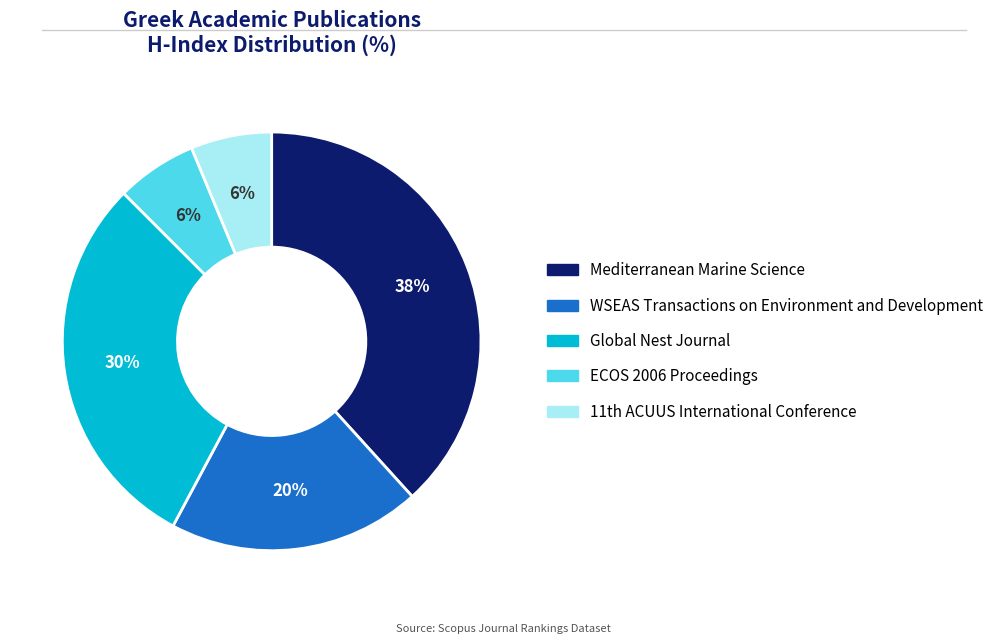

True or false: Global Nest Journal accounts for 16% of the total.

False